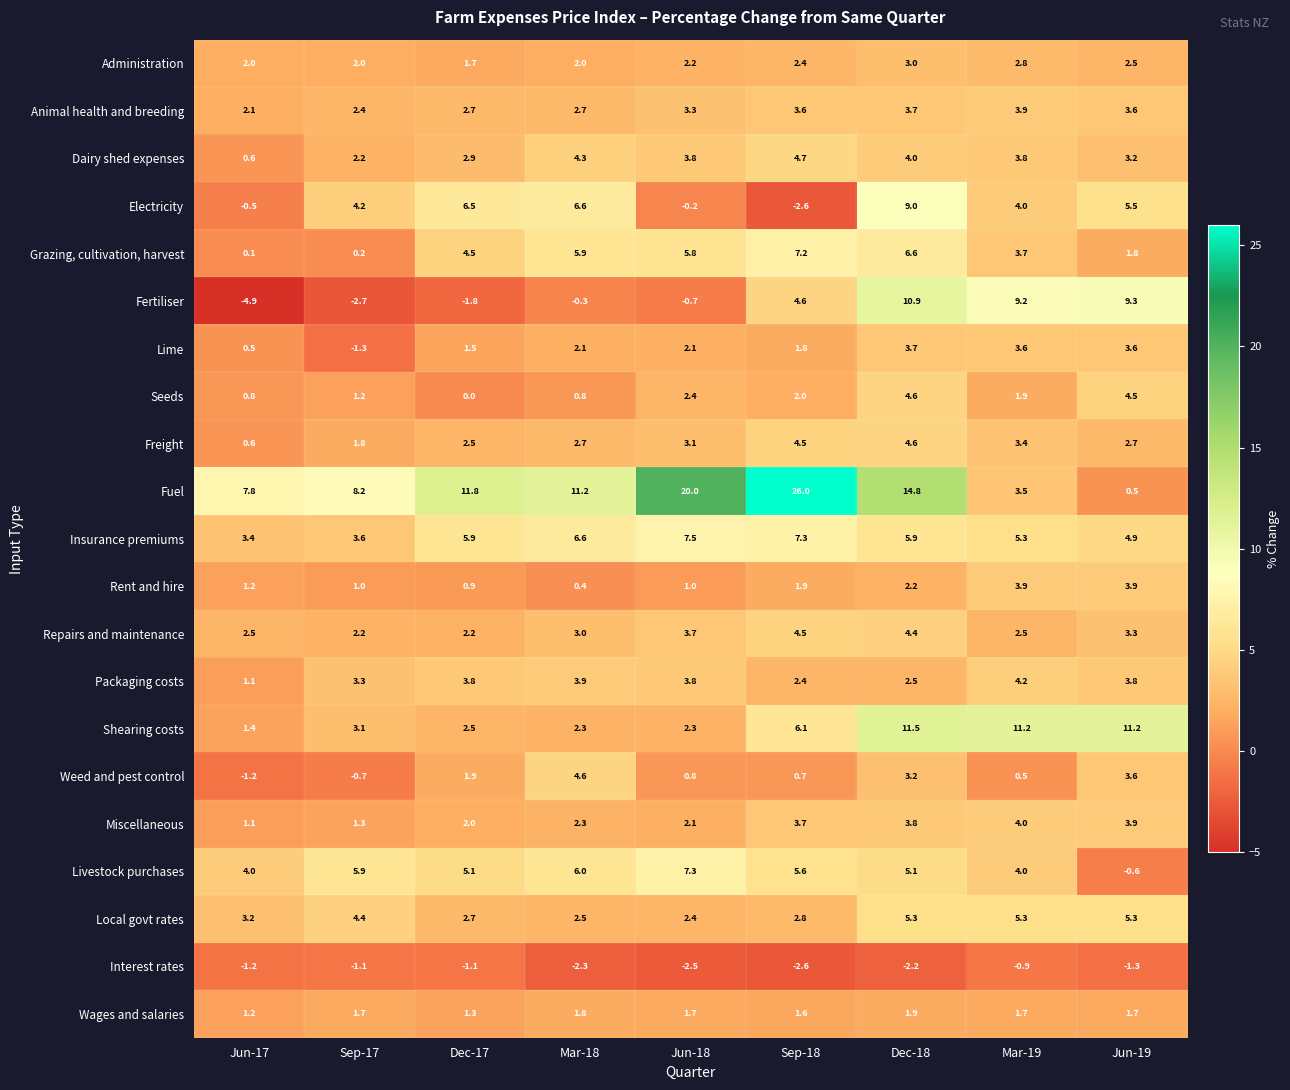

Which label corresponds to the smallest value in the chart?

Jun-17